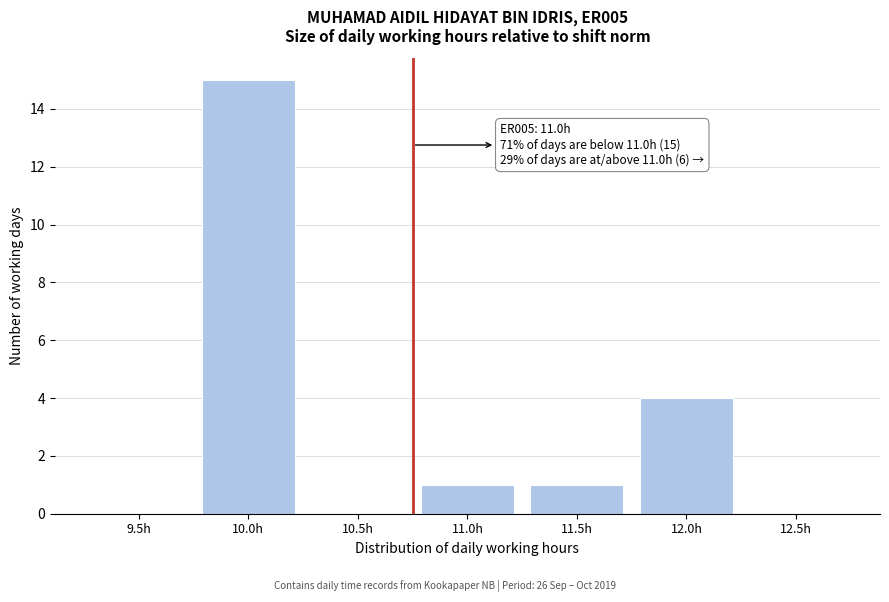

Reading left to right, extract all data points from this chart.

9.5h=0	10.0h=15	10.5h=0	11.0h=1	11.5h=1	12.0h=4	12.5h=0